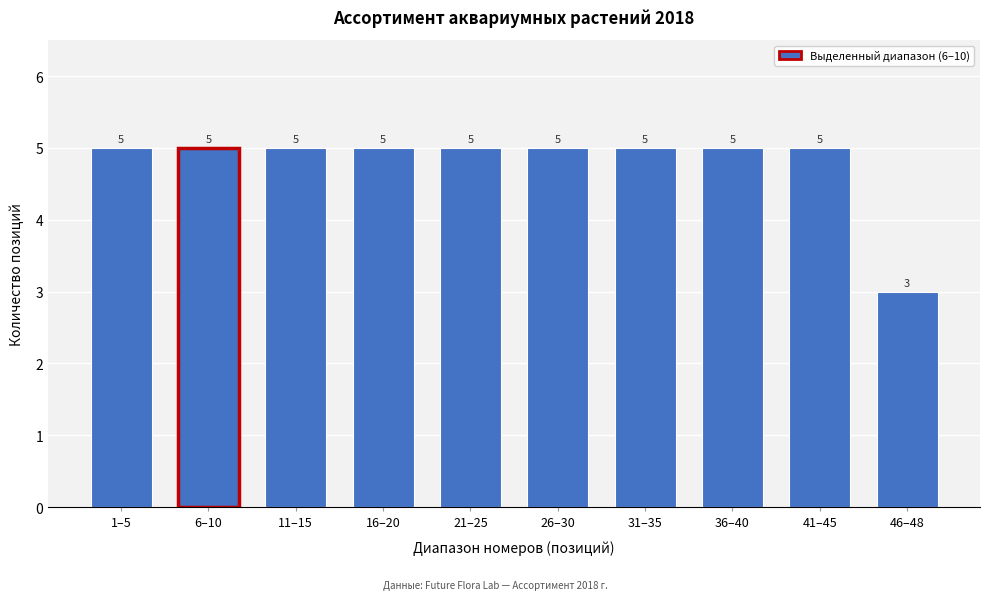

Reading left to right, transcribe all the data shown in this chart.

1–5=5	6–10=5	11–15=5	16–20=5	21–25=5	26–30=5	31–35=5	36–40=5	41–45=5	46–48=3